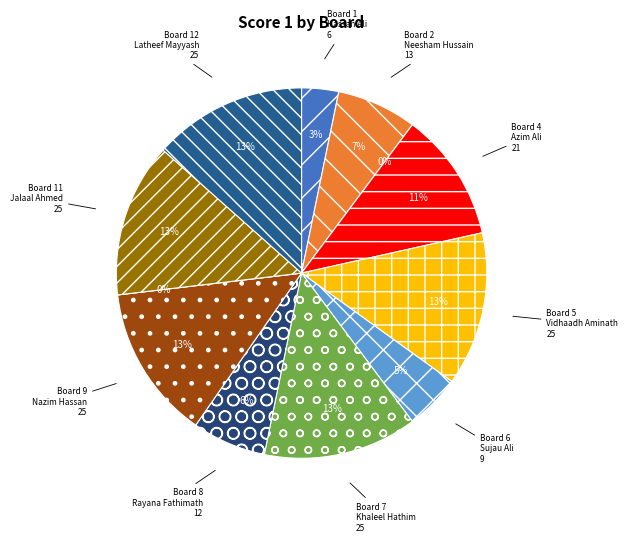

To the nearest percent, what percentage of the pie is 1?

3%